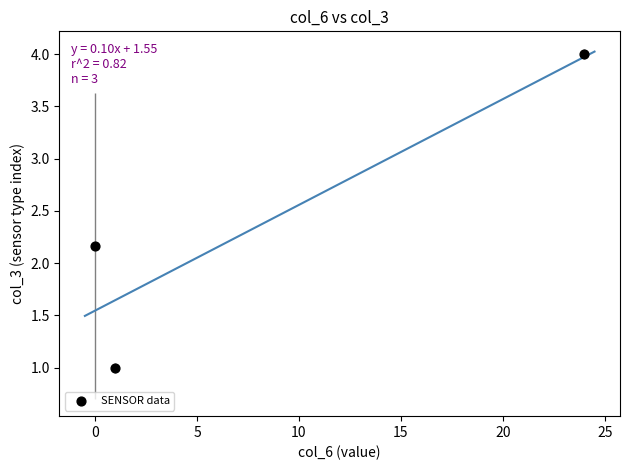

What is the average Y value?

2.4